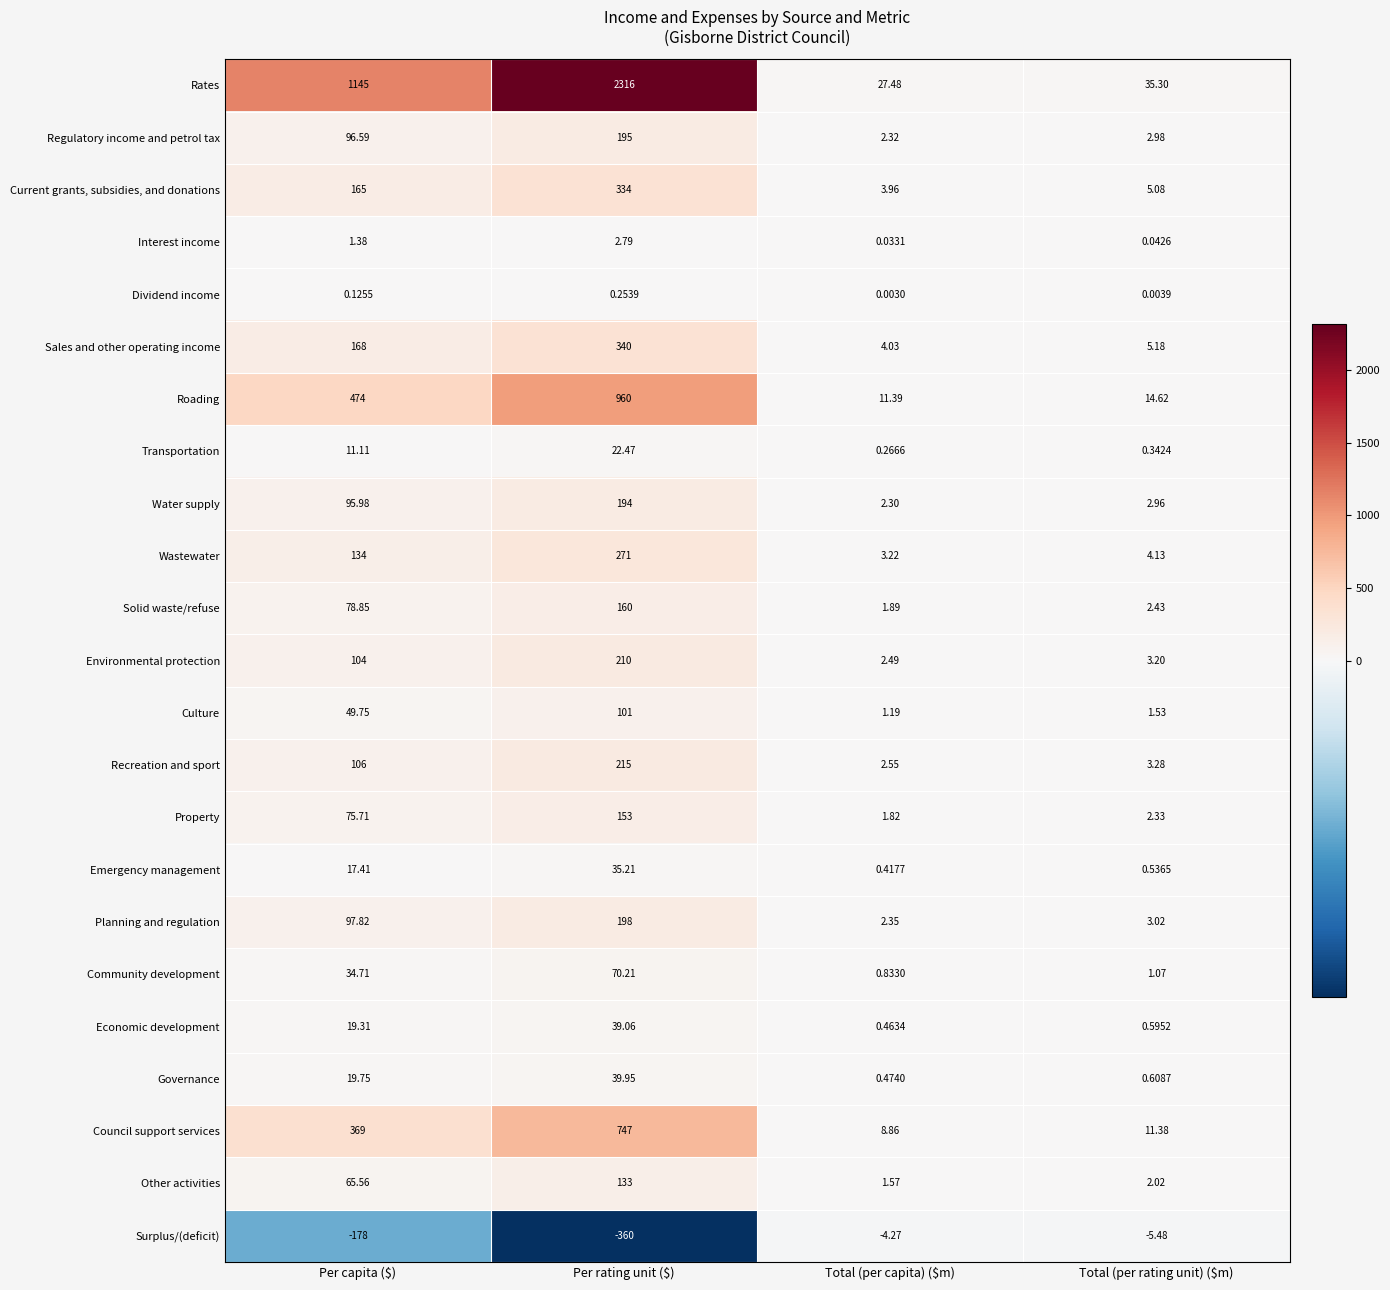

Which category has the highest value in the Culture series?

Per rating unit ($)